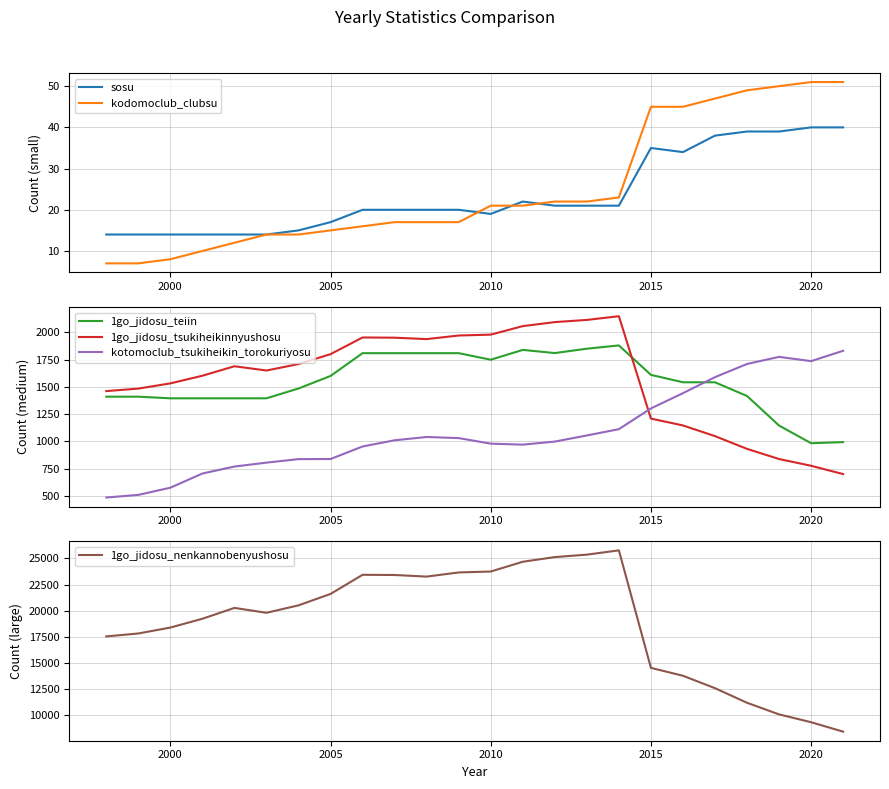

What is the difference between the 1go_jidosu_nenkannobenyushosu values at 2005 and 2015?

7086